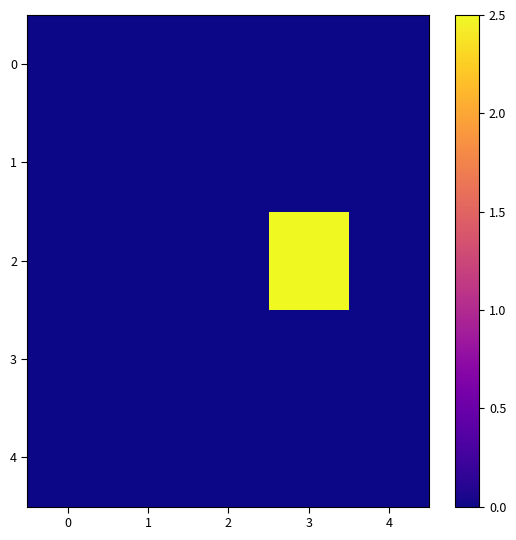

Which has a higher value, 2 or 1?

2